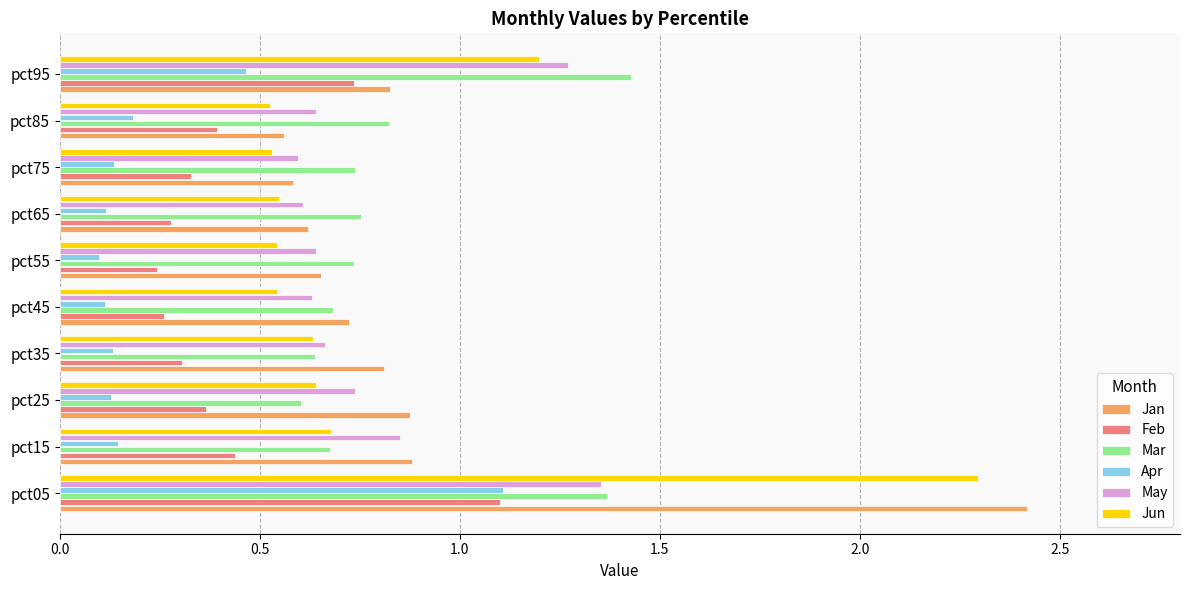

Which series has the largest range (max minus min)?

Jan